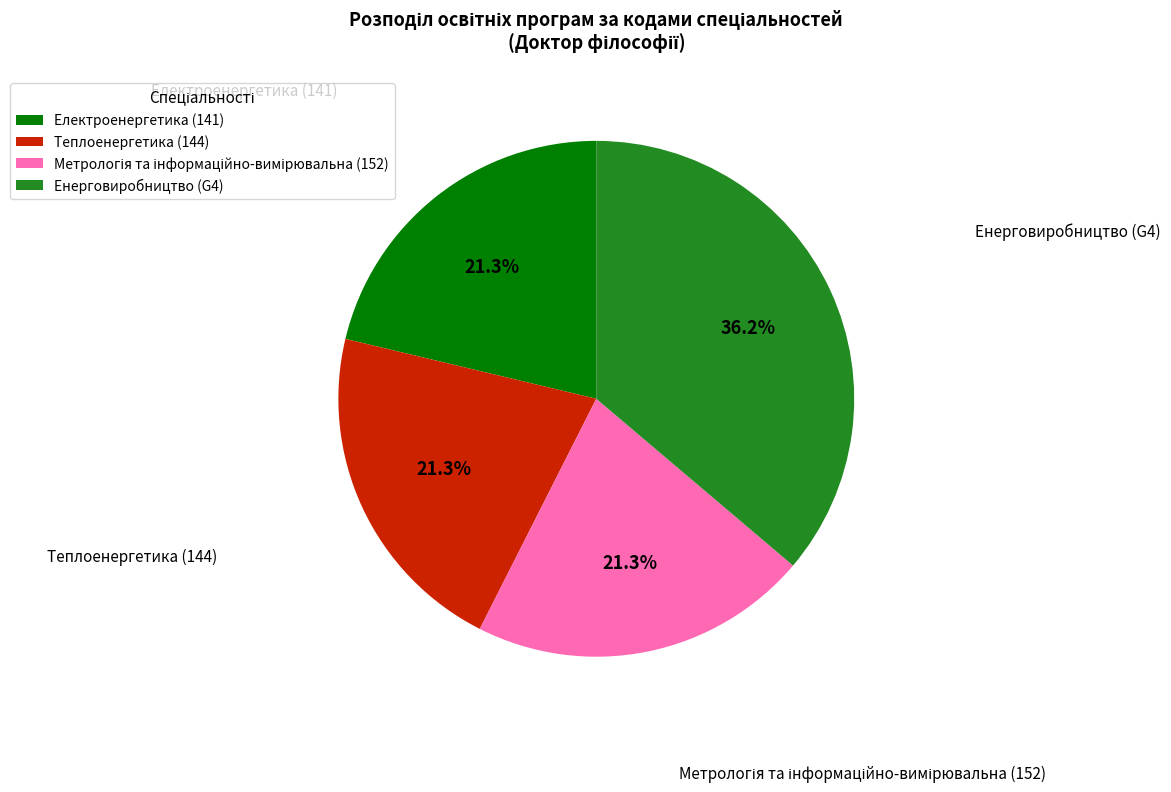

What percentage is NOT represented by Електроенергетика (141)?

78.7%